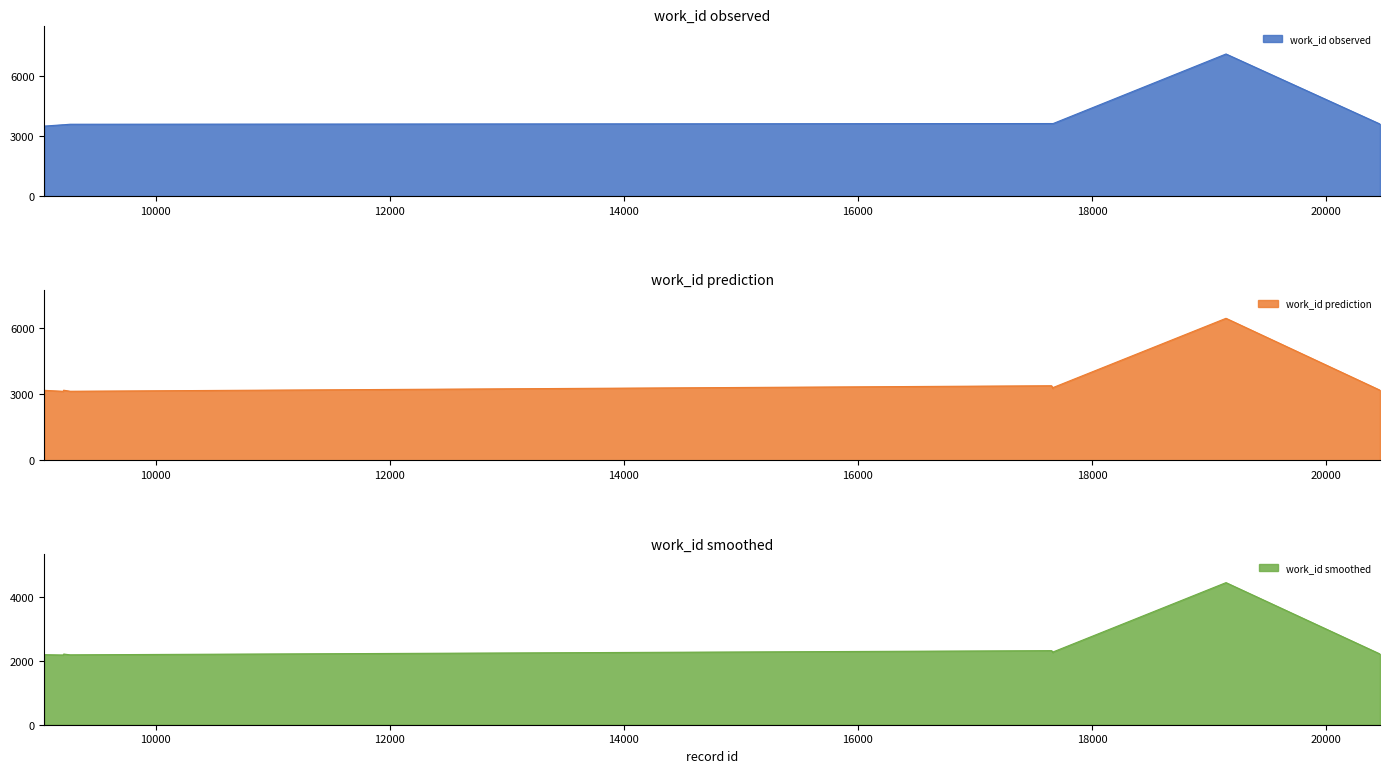

Between 17668 and 9048, which is larger?

17668